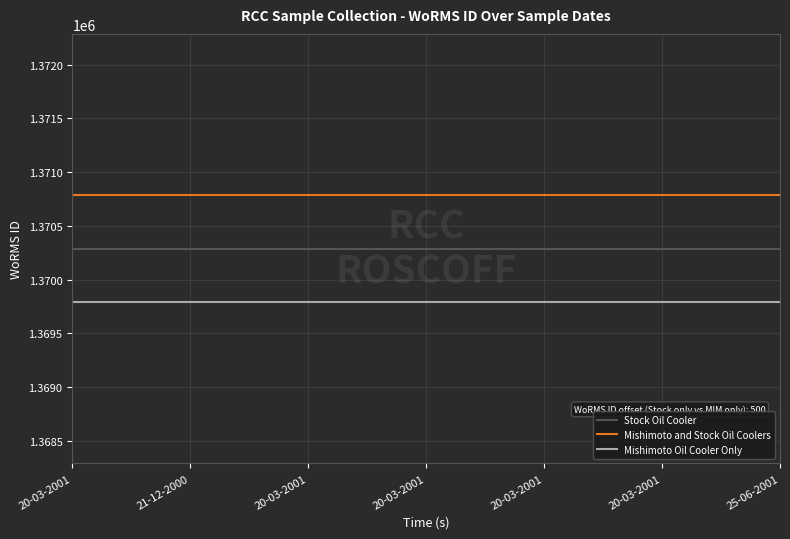

Is it true that Stock Oil Cooler equals 434640 at 20-03-2001?

False